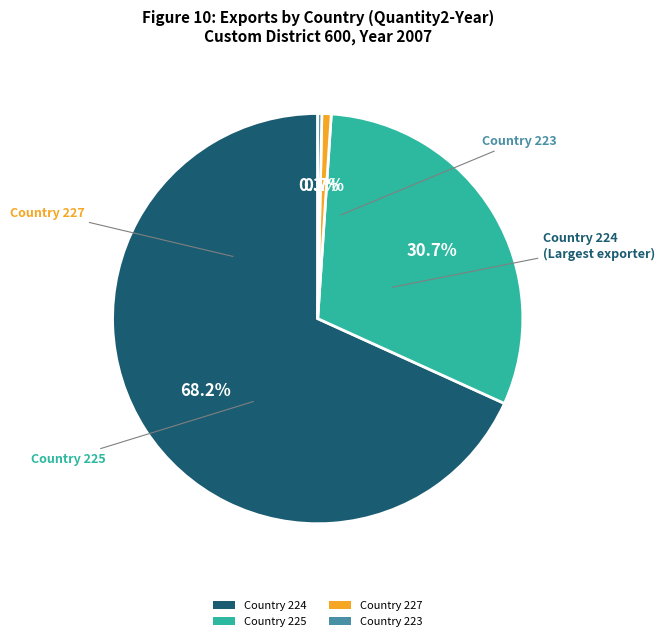

What is the ratio of the value at Country 225 to the value at Country 224?

0.5